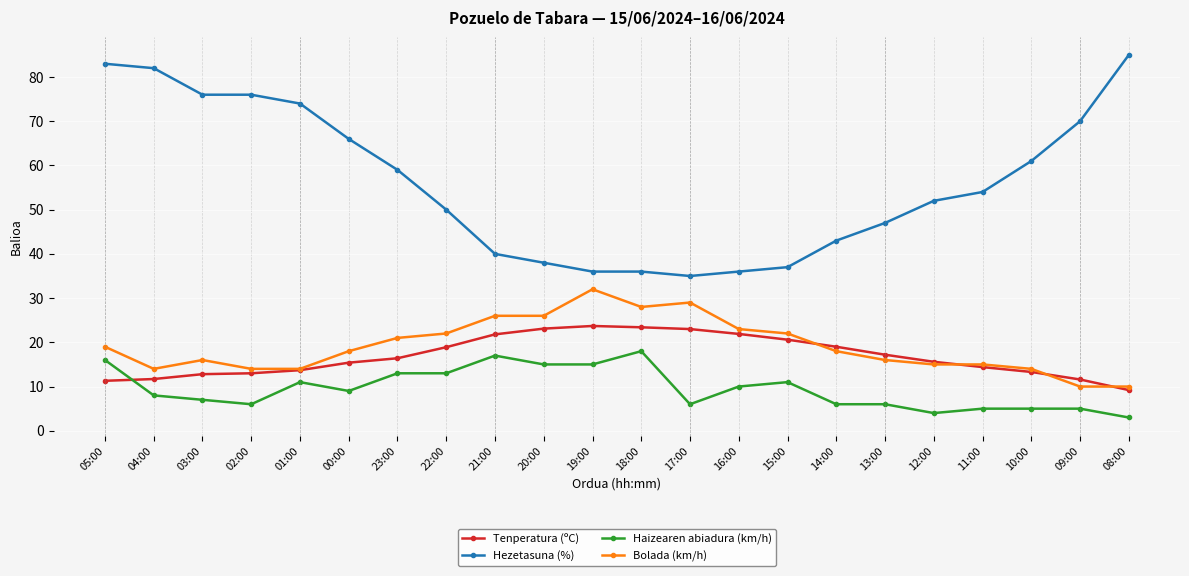

Count the number of data series in this chart.

4